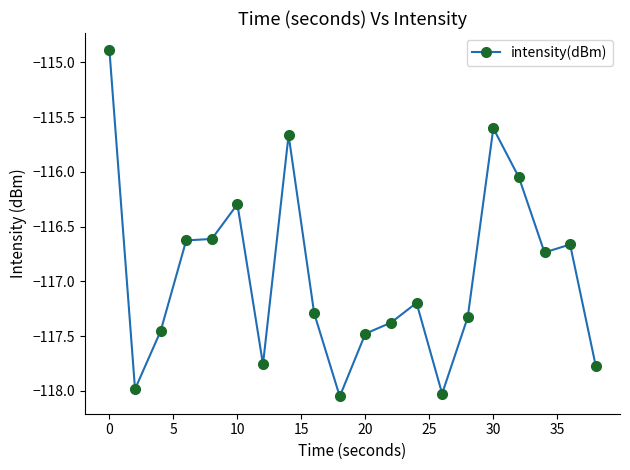

What is the maximum value shown in the chart?

-114.9